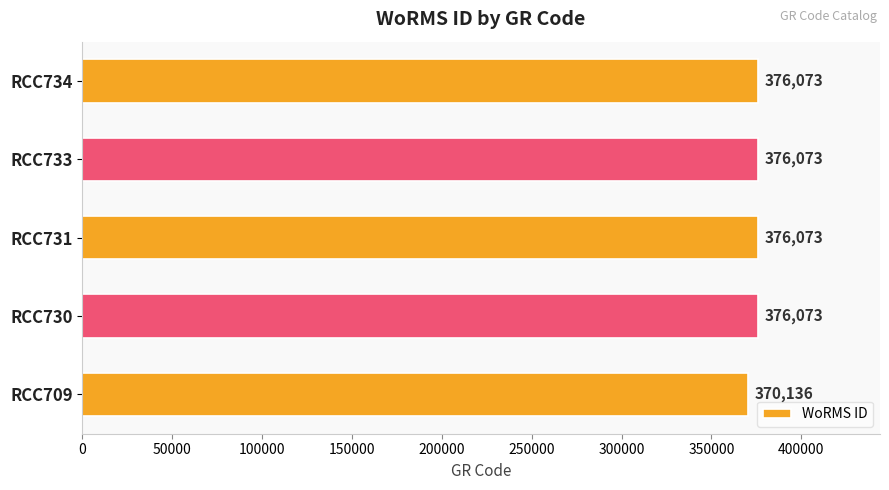

Does the chart contain stacked bars?

No